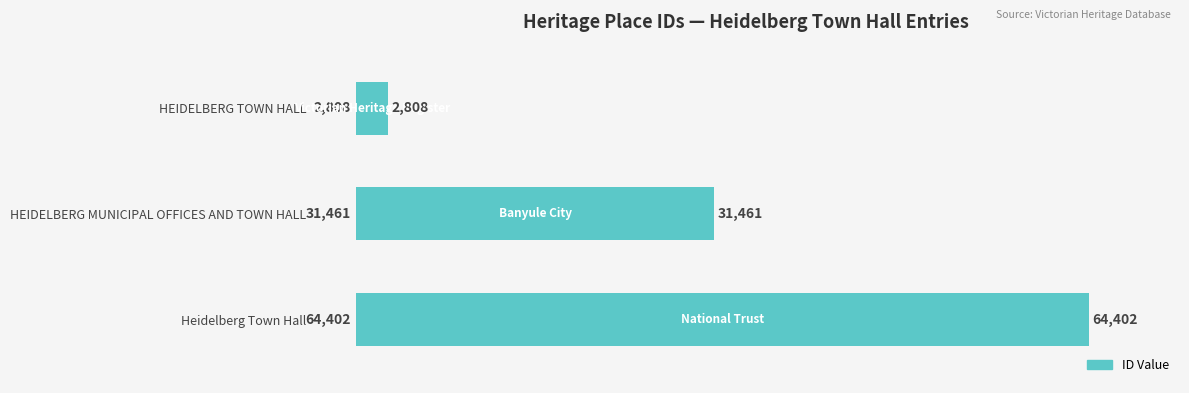

Count the values in the range 2808 to 64402.

3